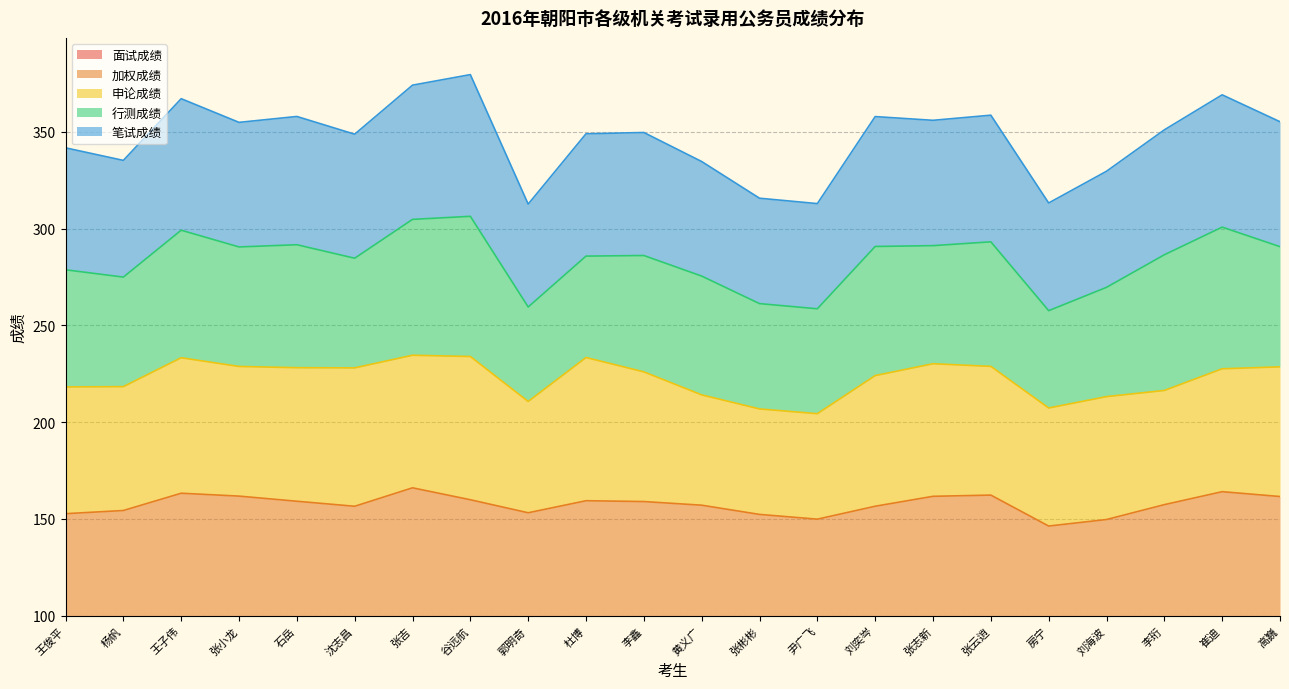

True or false: 笔试成绩 and 加权成绩 cross at least once.

False